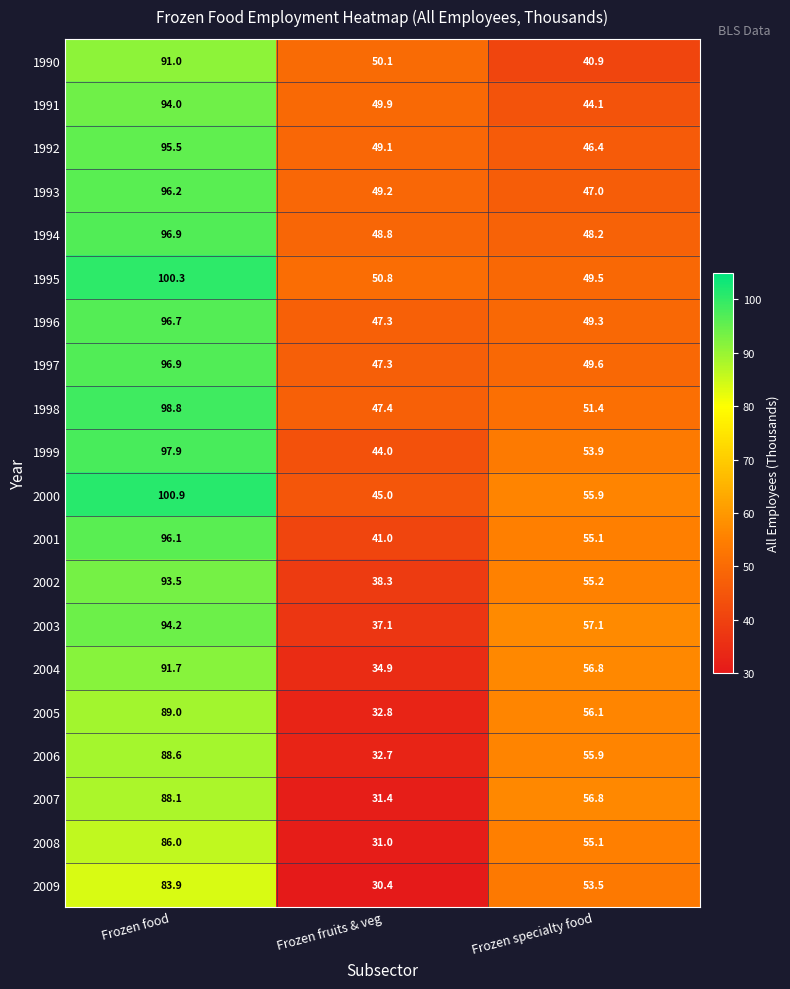

At which category does the chart reach its peak across all series?

Frozen food